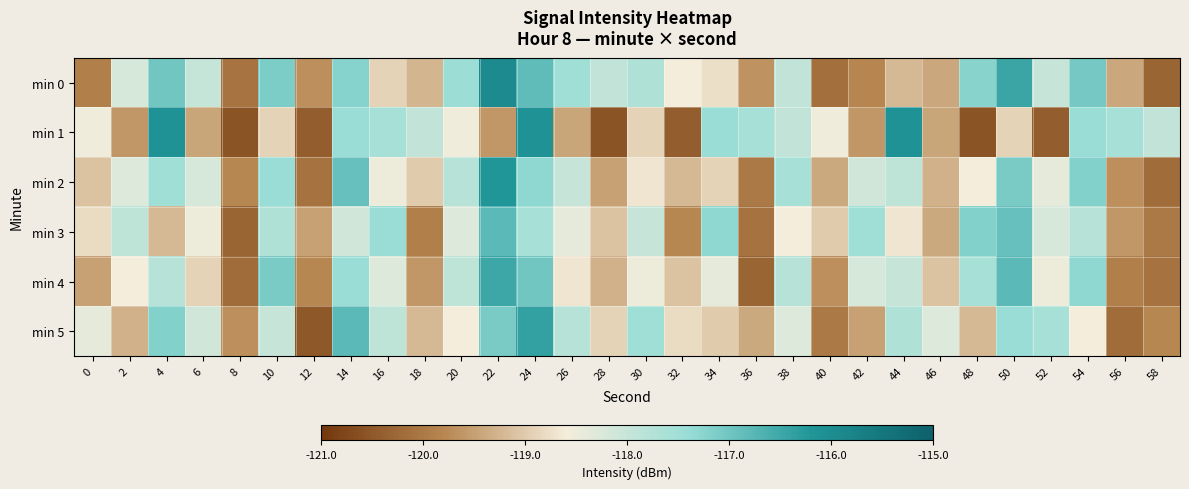

Rank the series at 56 from highest to lowest value.

min 1, min 0, min 3, min 2, min 4, min 5